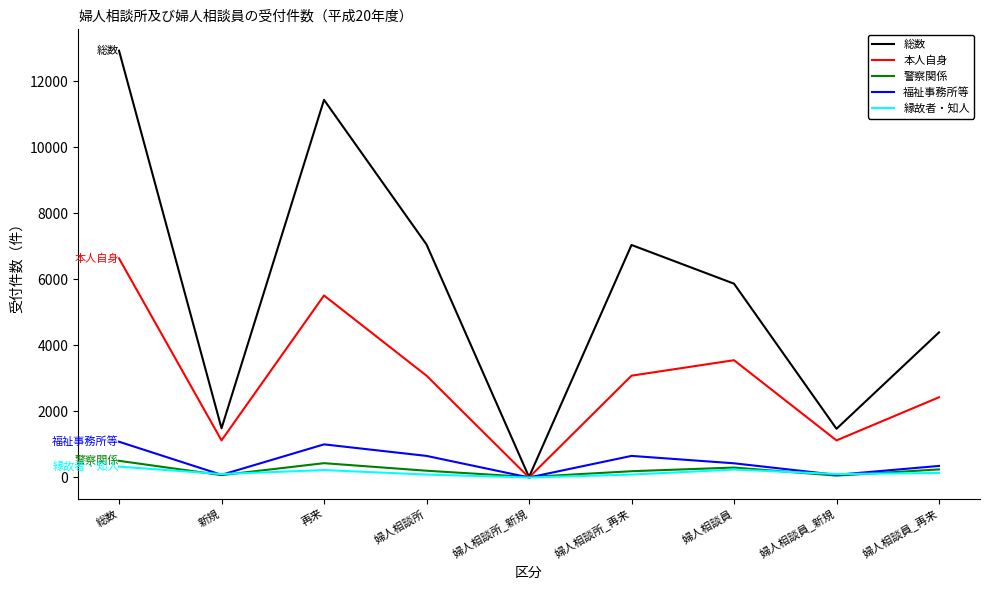

At how many categories does at least one series exceed 9353?

2